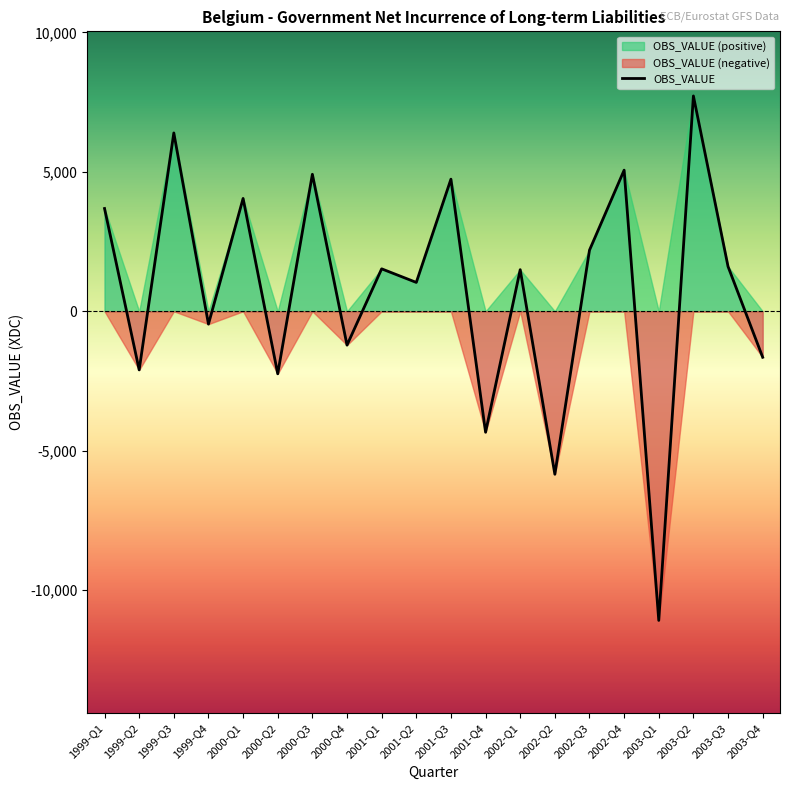

List the labels in order of value, smallest first.

2003-Q1, 2002-Q2, 2001-Q4, 2000-Q2, 1999-Q2, 2003-Q4, 2000-Q4, 1999-Q4, 2001-Q2, 2002-Q1, 2001-Q1, 2003-Q3, 2002-Q3, 1999-Q1, 2000-Q1, 2001-Q3, 2000-Q3, 2002-Q4, 1999-Q3, 2003-Q2